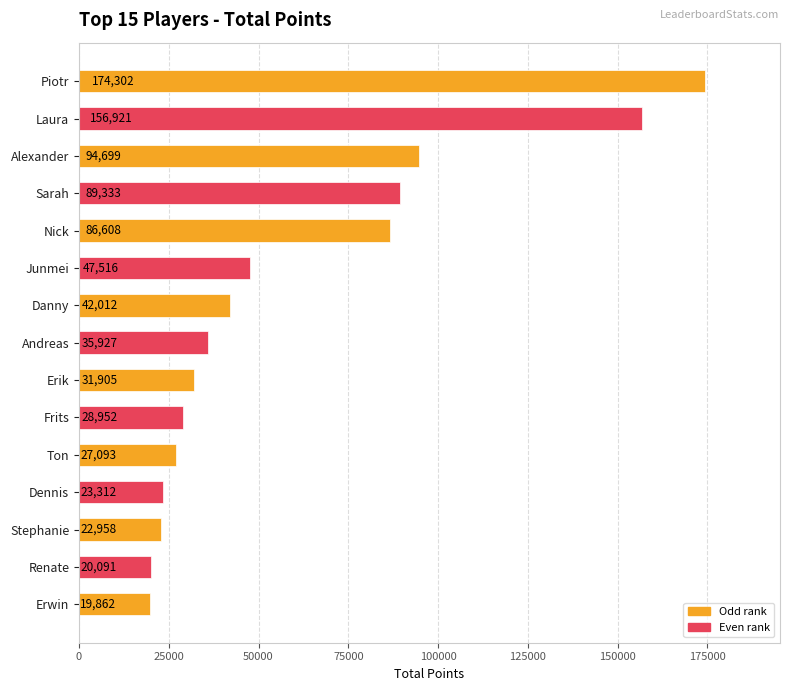

The value at Erwin is 5198. True or false?

False